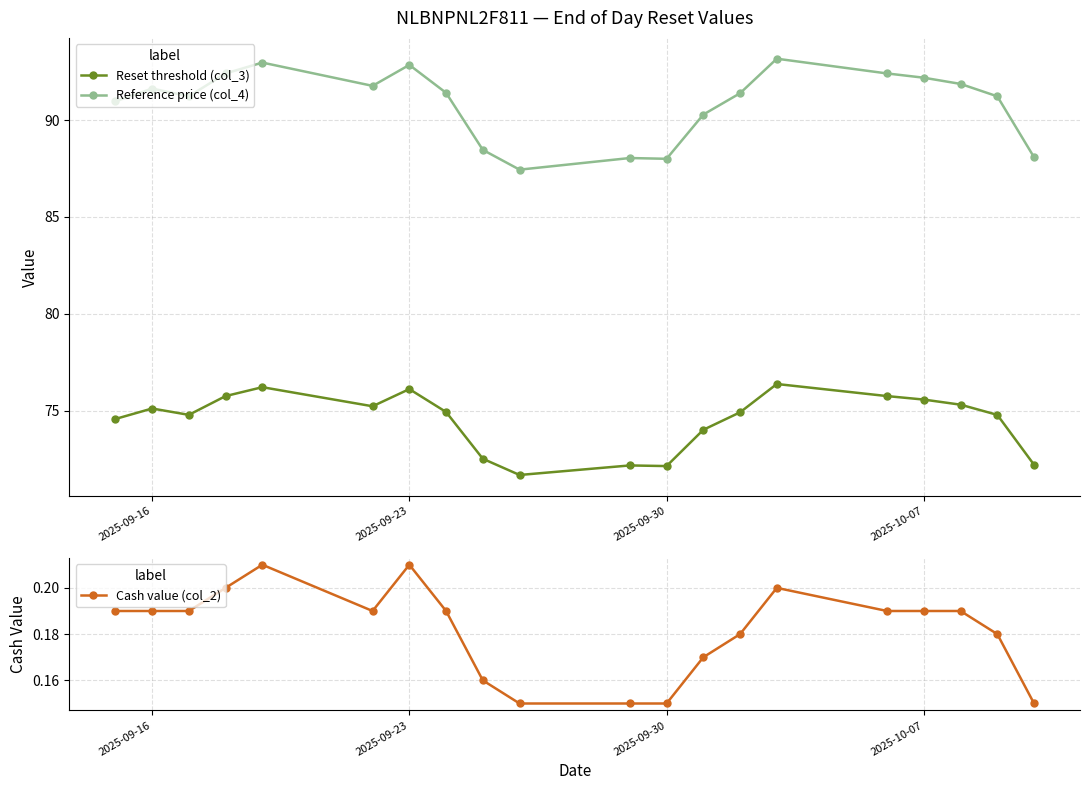

Is it true that Reference price (col_4) equals 92.2 at 2025-10-07?

True